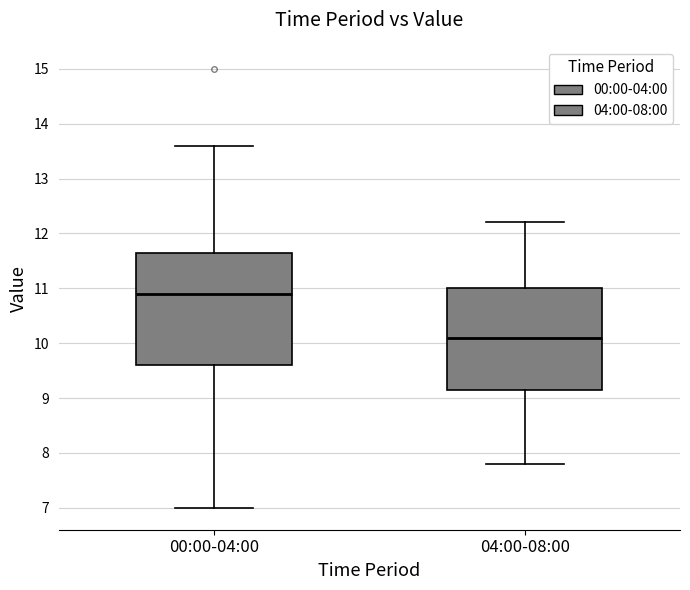

Reading left to right, read every box against the y-axis: the position of its median line, the range the box covers, and the ends of its whiskers. The values are not printed on the chart, so give them approximately, as read against the axis.

00:00-04:00: median 10.9, box 9.6 to 11.7, whiskers 7.0 to 13.6
04:00-08:00: median 10.1, box 9.2 to 11.0, whiskers 7.8 to 12.2